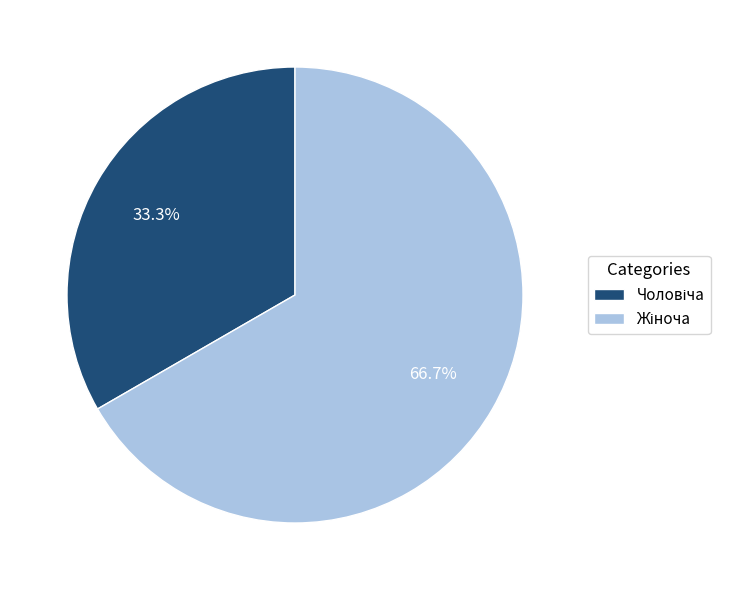

To the nearest percent, what is the difference between the largest and smallest slice percentages?

33%